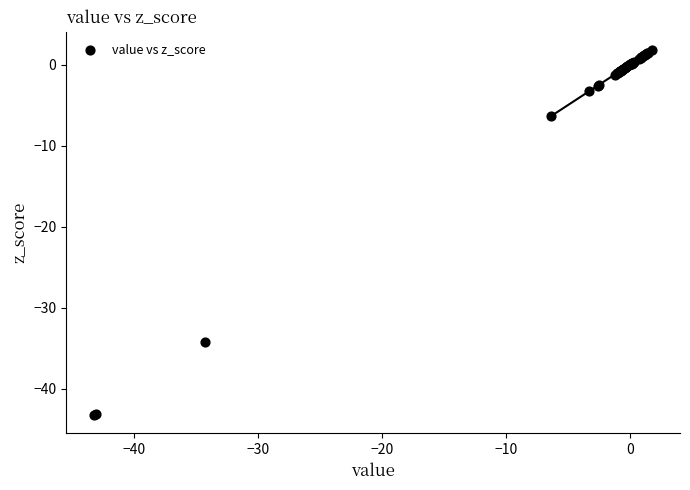

What Y value in the scatter plot is closest to -20?

-6.4